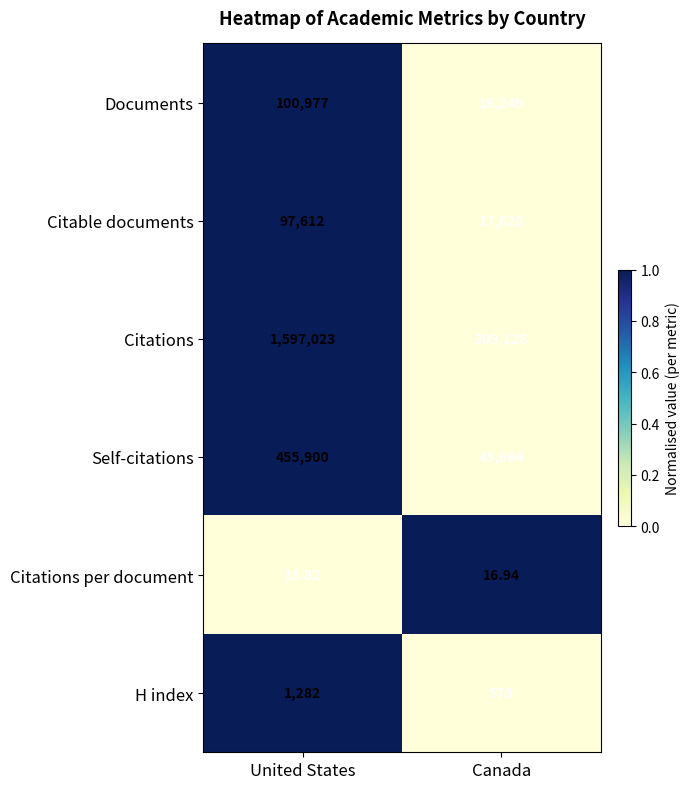

Rank the series at United States from highest to lowest value.

Citations, Self-citations, Documents, Citable documents, H index, Citations per document